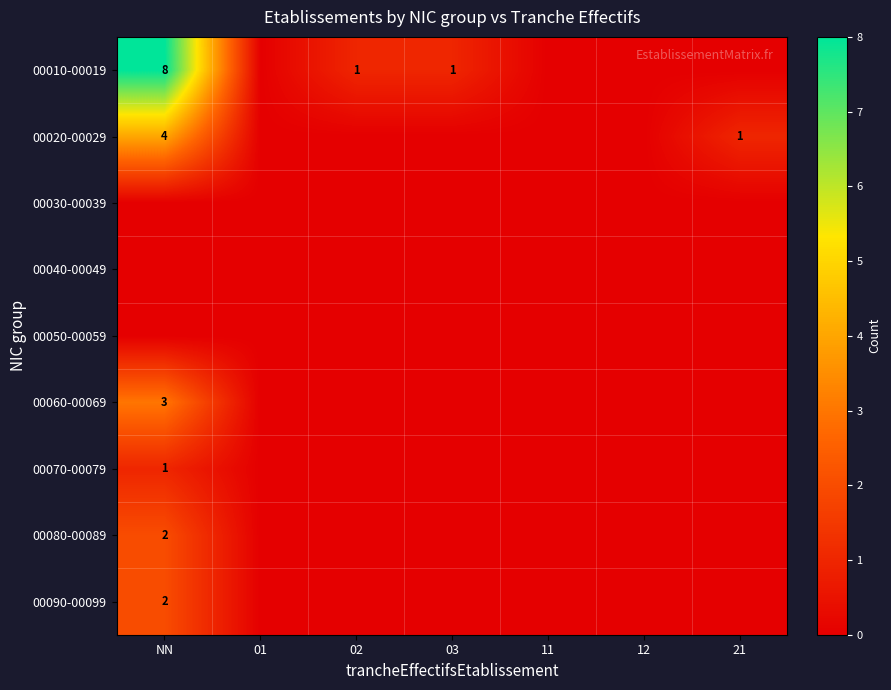

Is it true that 00060-00069 equals 3 at NN?

True